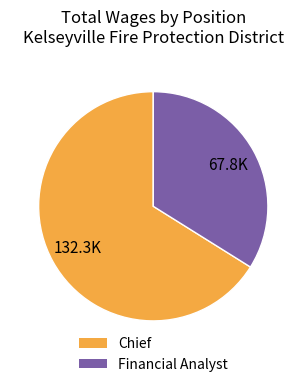

Is Chief the majority of the pie?

Yes